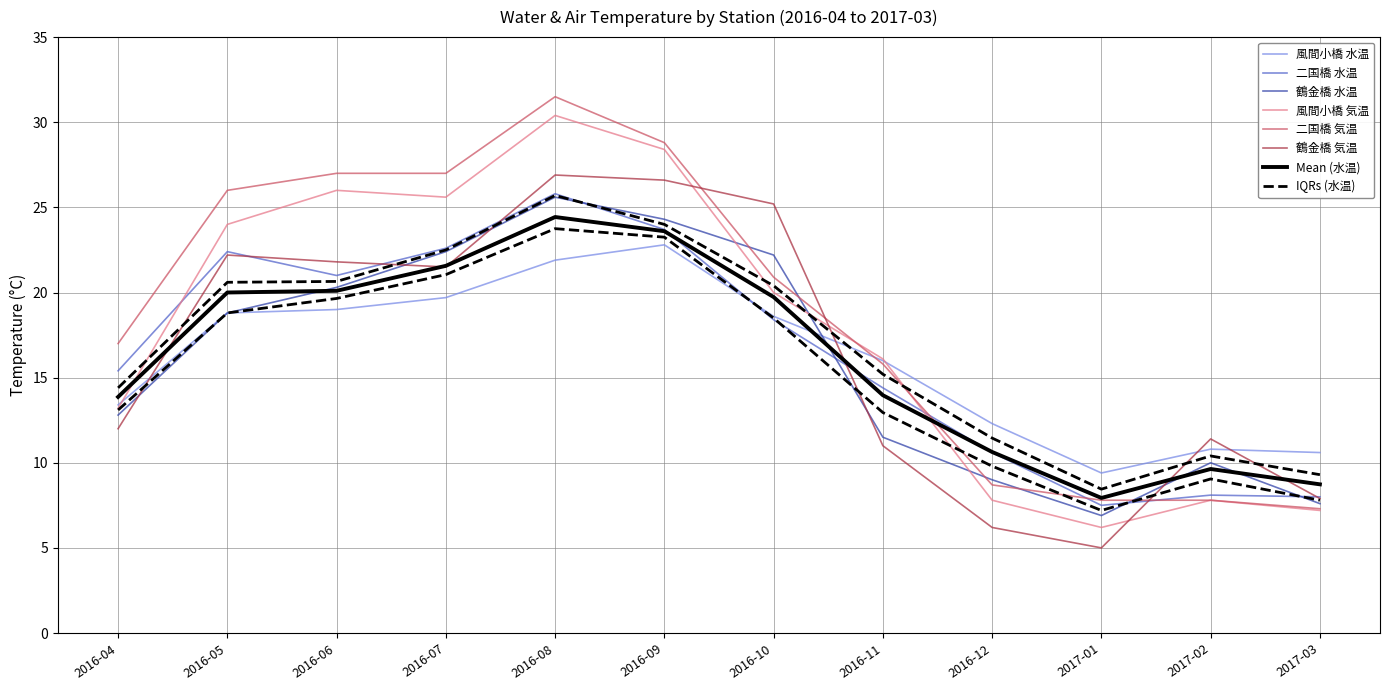

How many intersections are there between 二国橋 水温 and 風間小橋 水温?

1